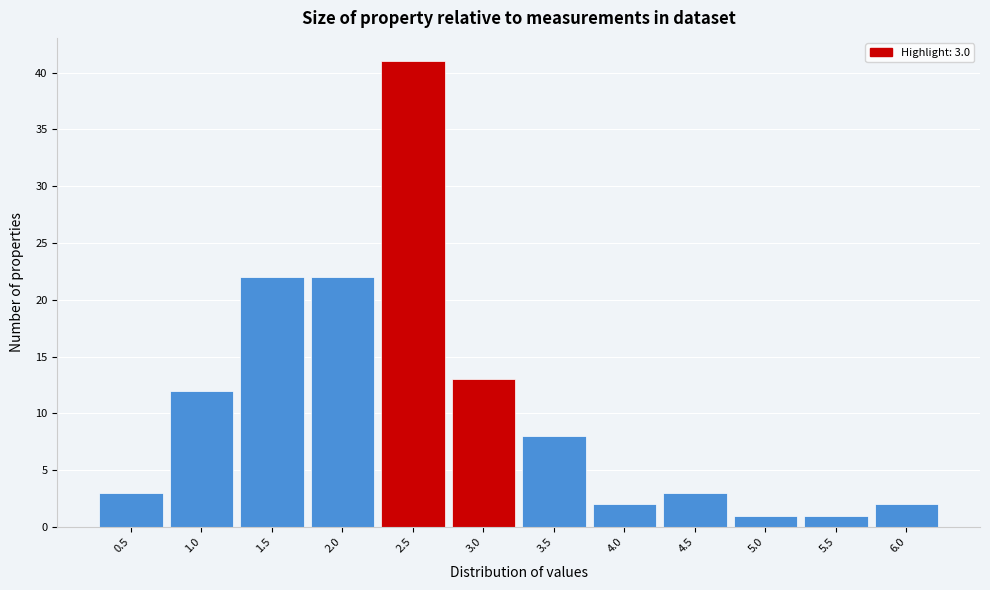

Reading right to left, transcribe all the data shown in this chart.

2	1	1	3	2	8	13	41	22	22	12	3